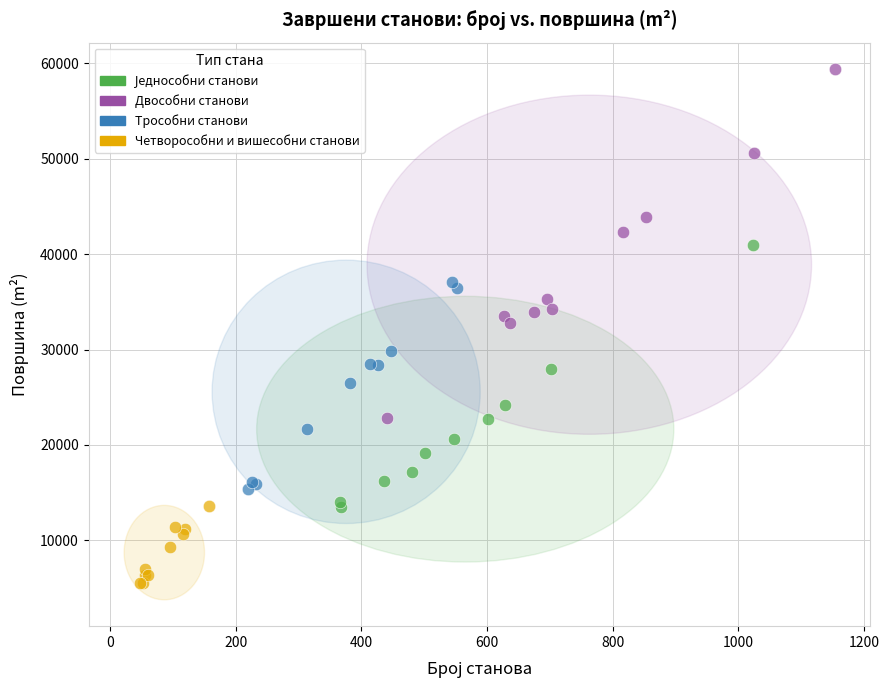

Which series has the widest spread of Y values?

Двособни станови